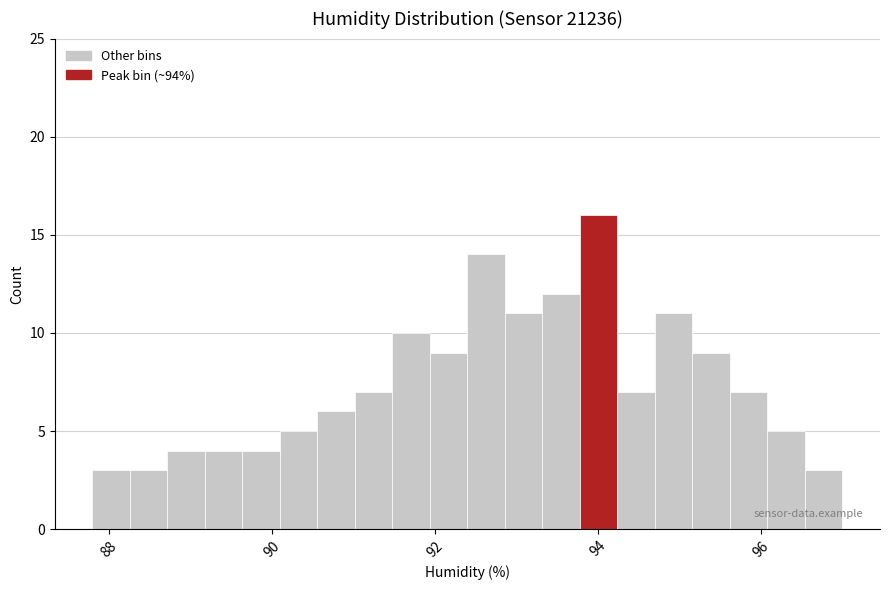

Read against the x-axis, roughly where is the centre of the tallest bar?

94.0